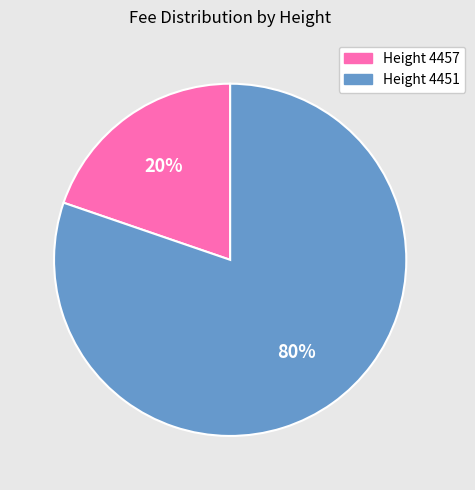

Count the number of slices in the pie.

2